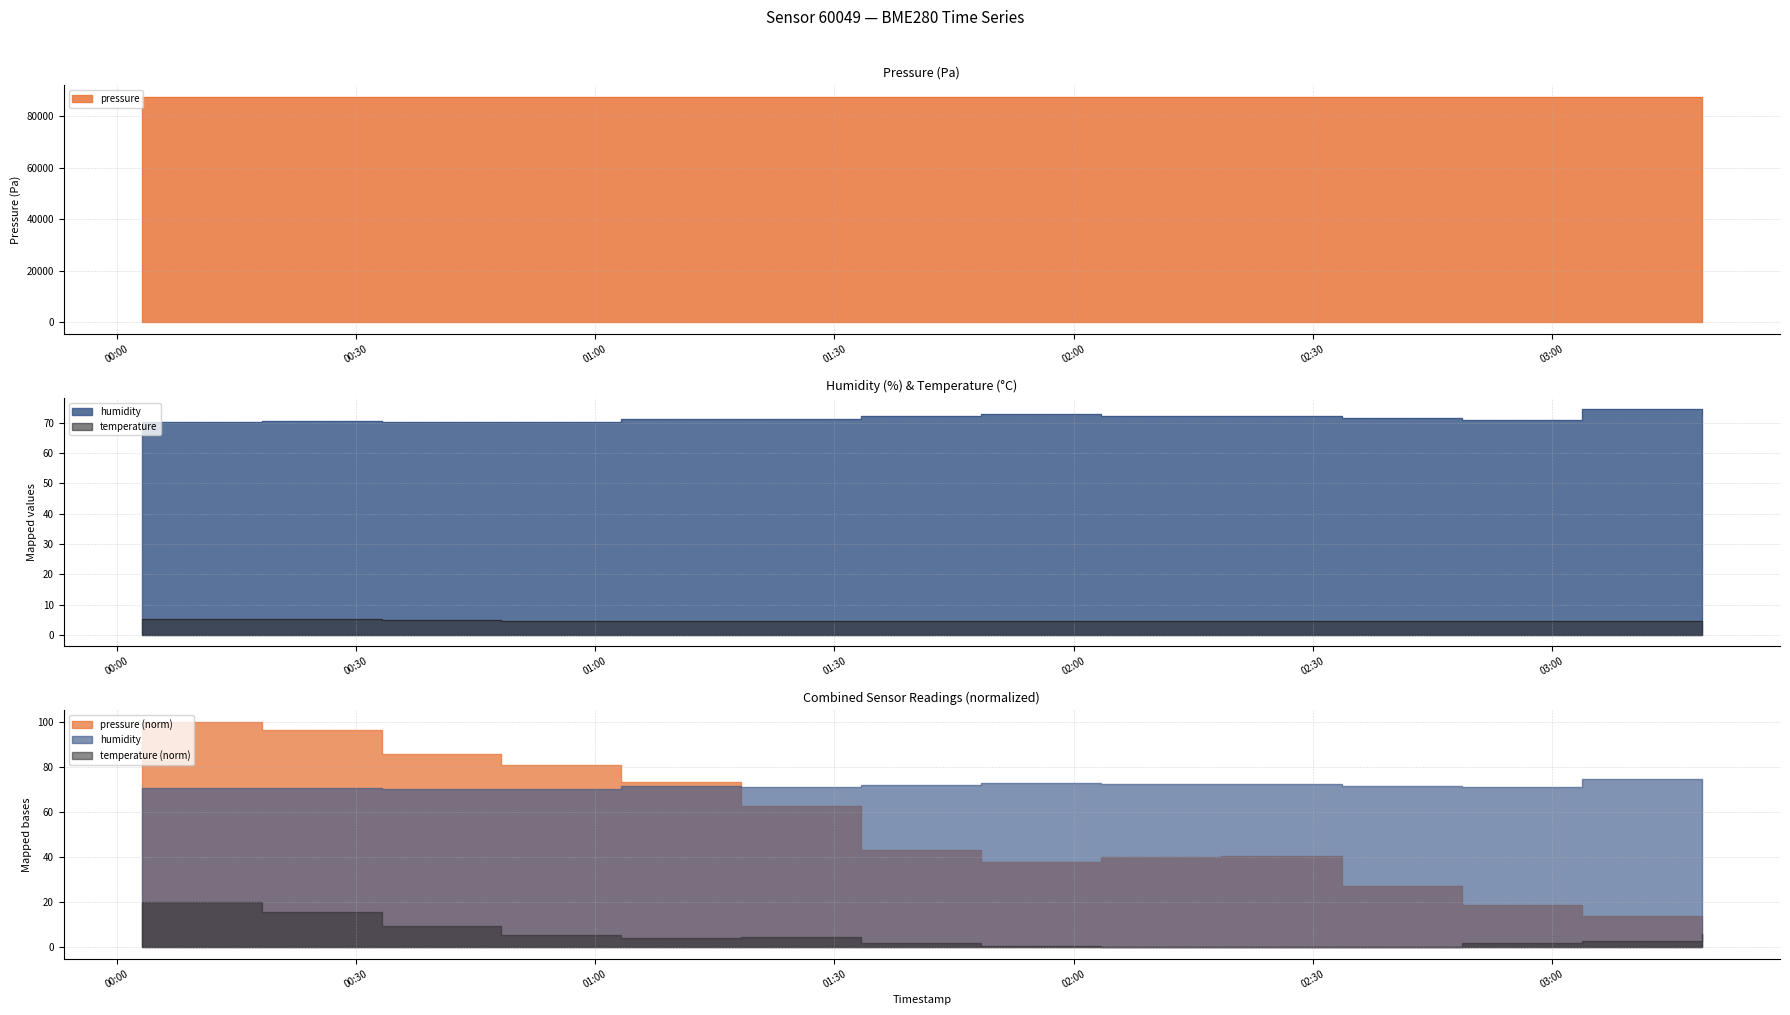

At how many categories does at least one series exceed 84714?

14